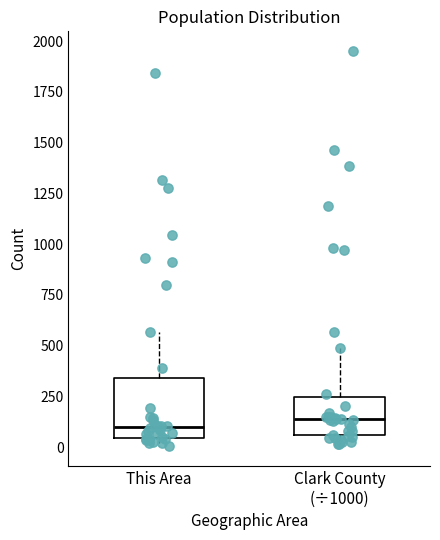

Reading left to right, transcribe this box plot: for each box, give where its median line is, the range the box spans, and where its two whiskers end, as read against the y-axis. The values are not printed on the chart, so give them approximately, as read against the axis.

This Area: median 100, box 50 to 350, whiskers 0 to 550
Clark County (÷1000): median 150, box 50 to 250, whiskers 0 to 500